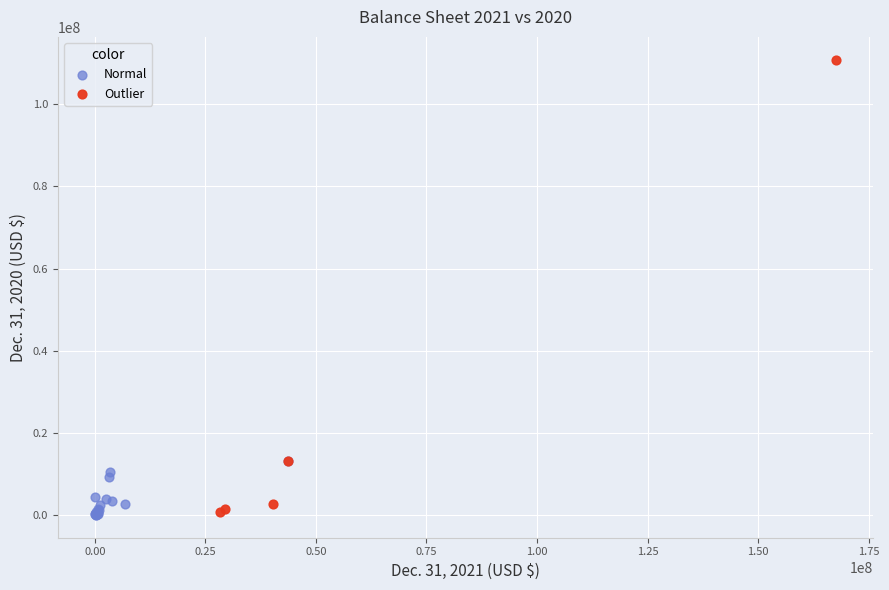

Which series has the largest Y range (max minus min)?

Outlier